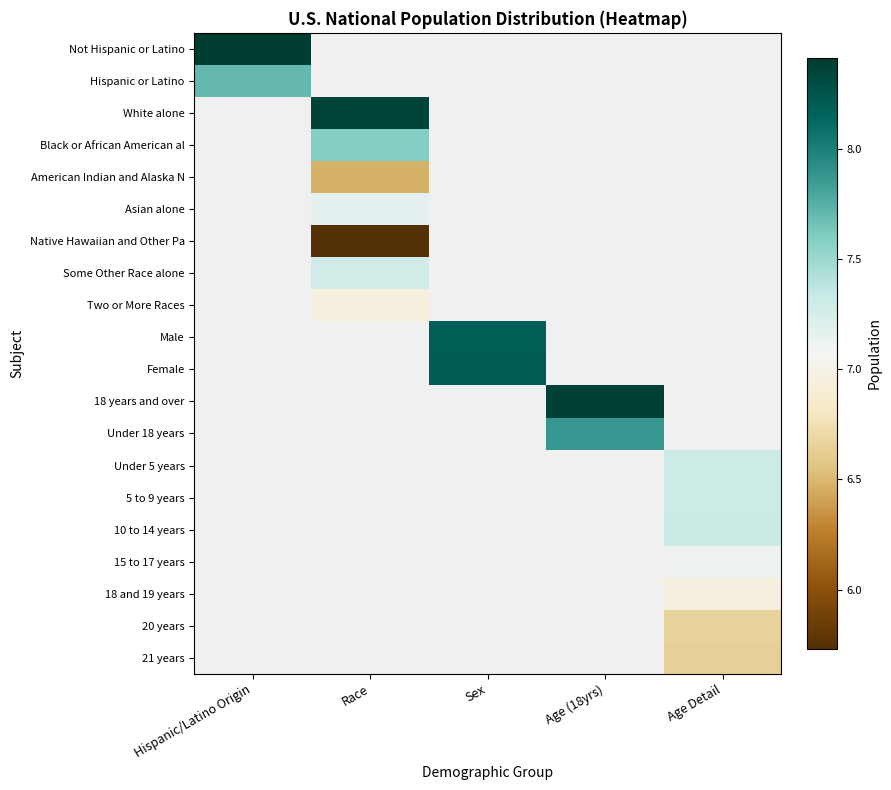

Rank the series by their maximum value, from lowest to highest.

Hispanic or Latino, White alone, Black or African American al, American Indian and Alaska N, Asian alone, Native Hawaiian and Other Pa, Some Other Race alone, Two or More Races, Male, Female, 18 years and over, Under 18 years, Under 5 years, 5 to 9 years, 10 to 14 years, 15 to 17 years, 18 and 19 years, 20 years, 21 years, Not Hispanic or Latino